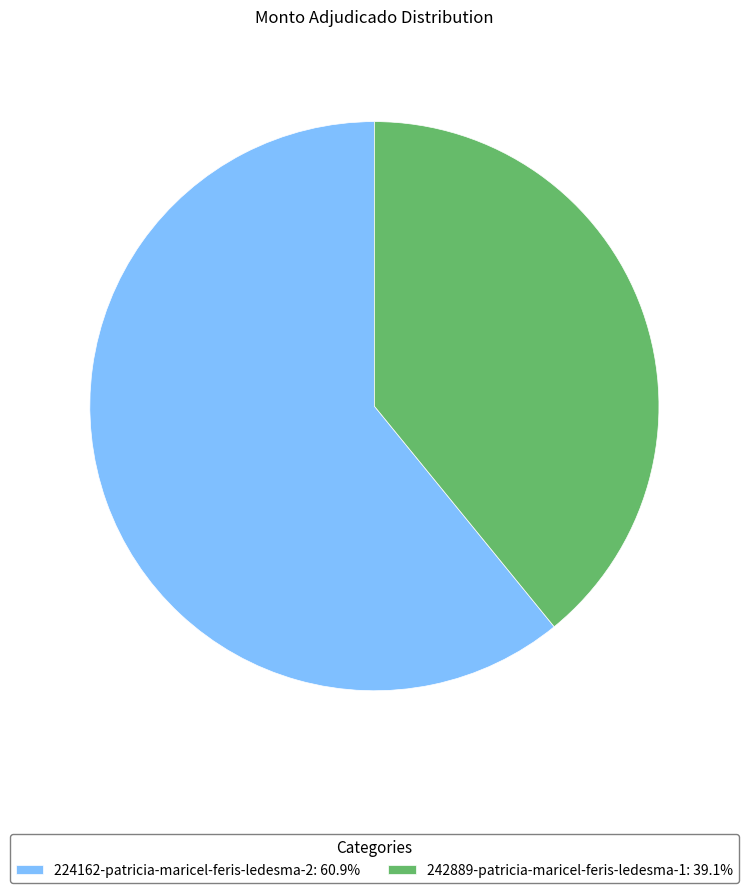

Does 224162-patricia-maricel-feris-ledesma-2: 60.9% represent more than half of the total?

Yes